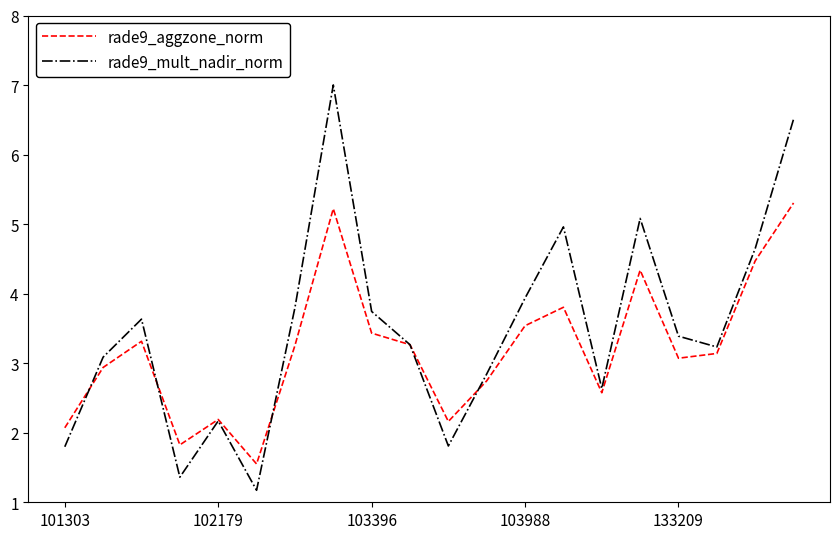

Which series has the largest range (max minus min)?

rade9_mult_nadir_norm